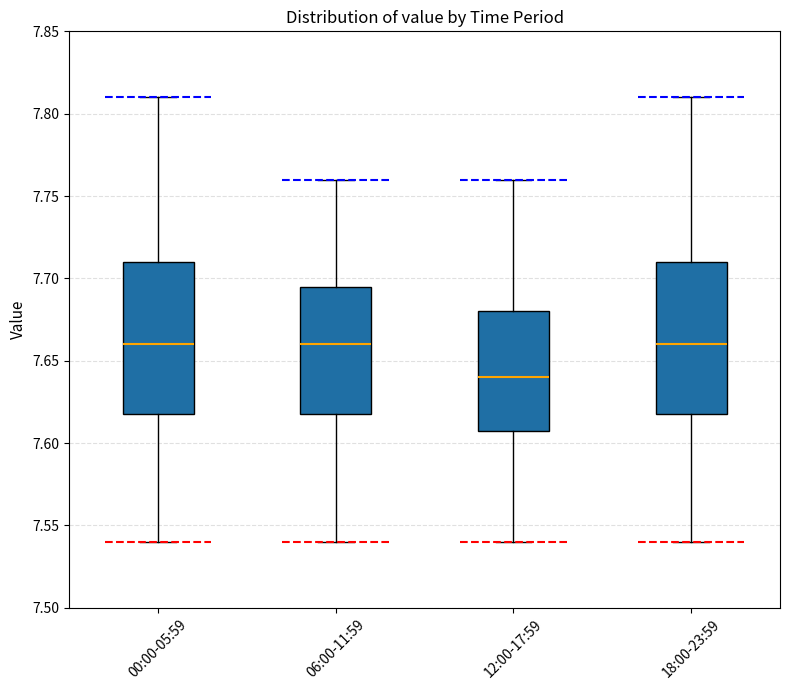

Which box has the lowest median line?

12:00-17:59